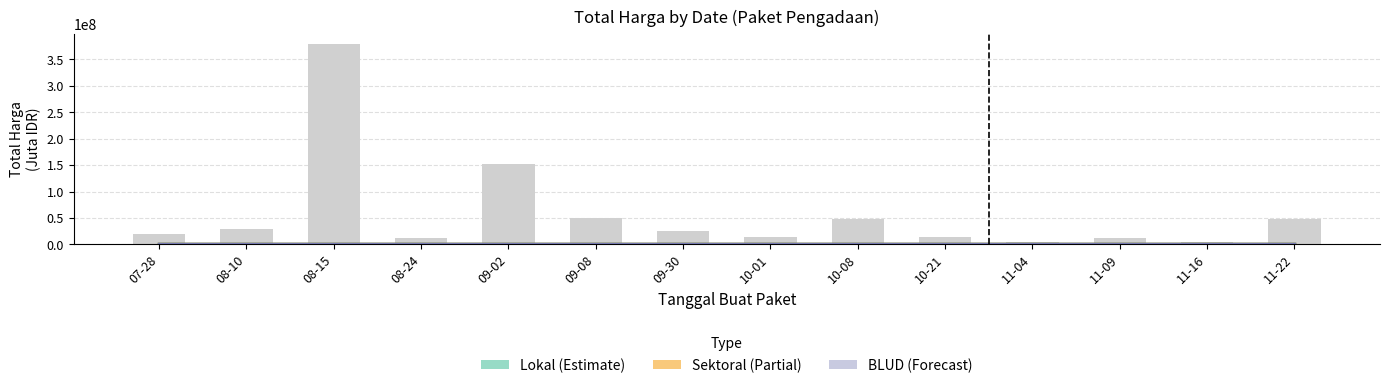

List the labels in order of Total Harga (Sektoral) value, smallest first.

11-22, 11-16, 11-09, 11-04, 10-21, 10-08, 10-01, 09-30, 08-10, 07-28, 08-15, 09-08, 08-24, 09-02